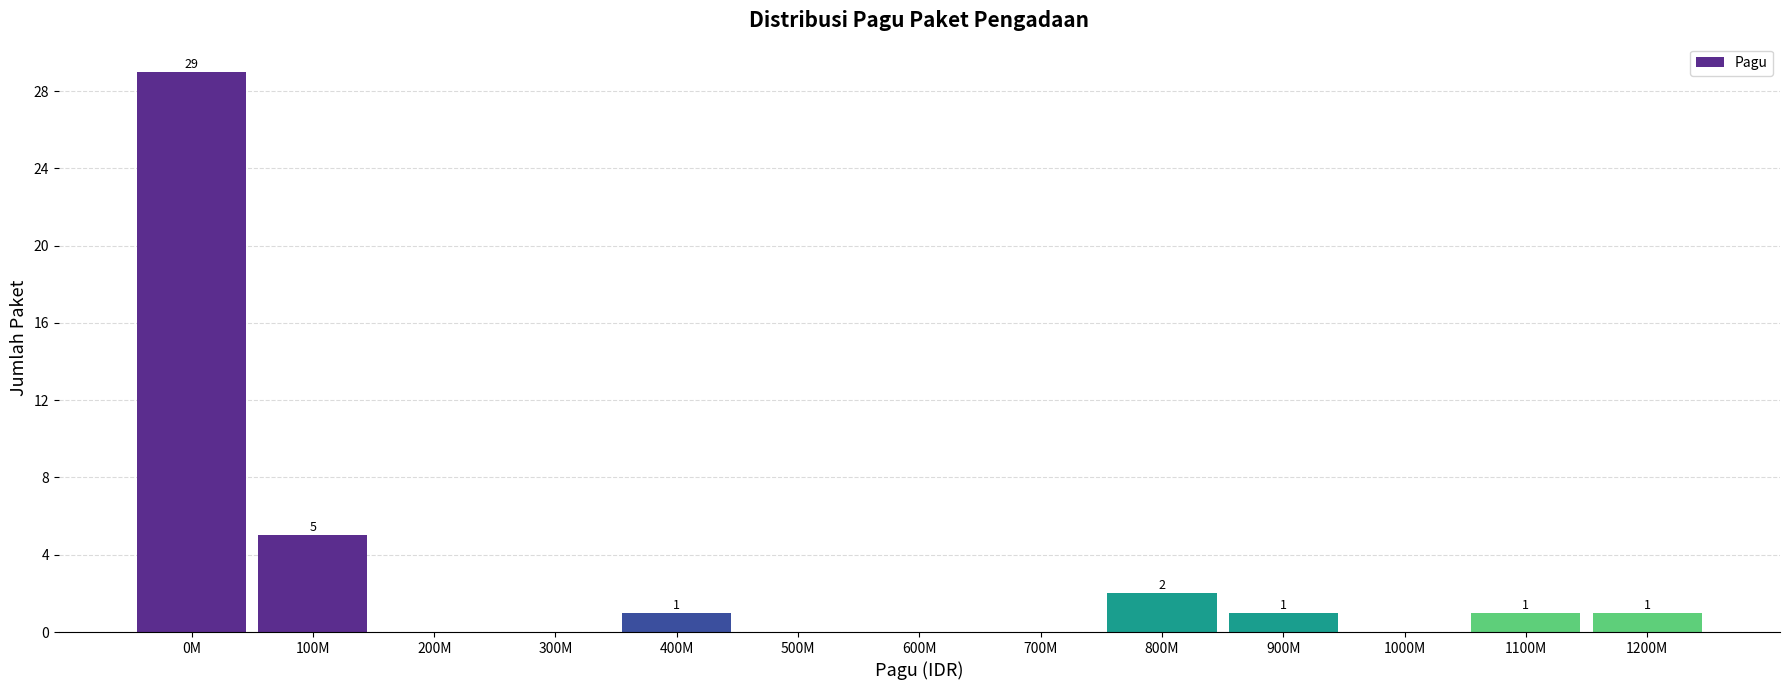

Reading right to left, list all the values displayed in this chart.

1200M=1	1100M=1	1000M=0	900M=1	800M=2	700M=0	600M=0	500M=0	400M=1	300M=0	200M=0	100M=5	0M=29